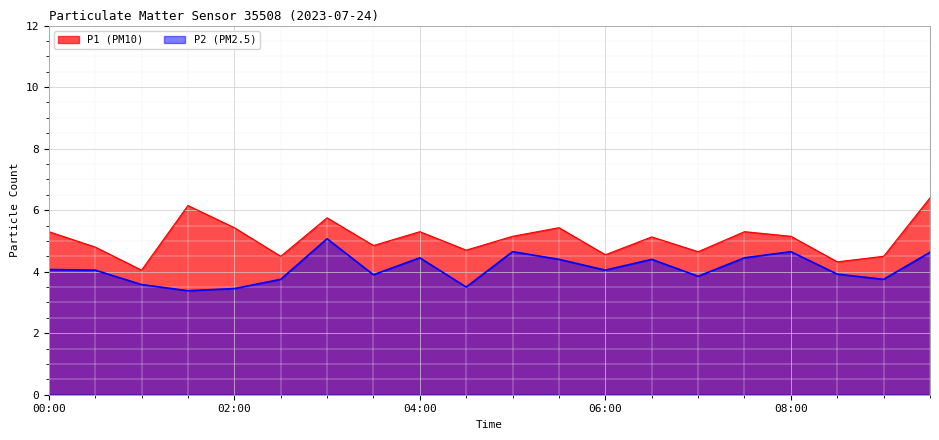

Reading left to right, list all the values displayed in this chart.

P1: 00:00=5.3	00:30=4.8	01:00=4.0	01:30=6.2	02:00=5.4	02:30=4.5	03:00=5.8	03:30=4.8	04:00=5.3	04:30=4.7	05:00=5.2	05:30=5.4	06:00=4.5	06:30=5.1	07:00=4.7	07:30=5.3	08:00=5.2	08:30=4.3	09:00=4.5	09:30=6.4
P2: 00:00=4.1	00:30=4.0	01:00=3.6	01:30=3.4	02:00=3.5	02:30=3.8	03:00=5.1	03:30=3.9	04:00=4.5	04:30=3.5	05:00=4.7	05:30=4.4	06:00=4.0	06:30=4.4	07:00=3.9	07:30=4.5	08:00=4.7	08:30=3.9	09:00=3.8	09:30=4.6